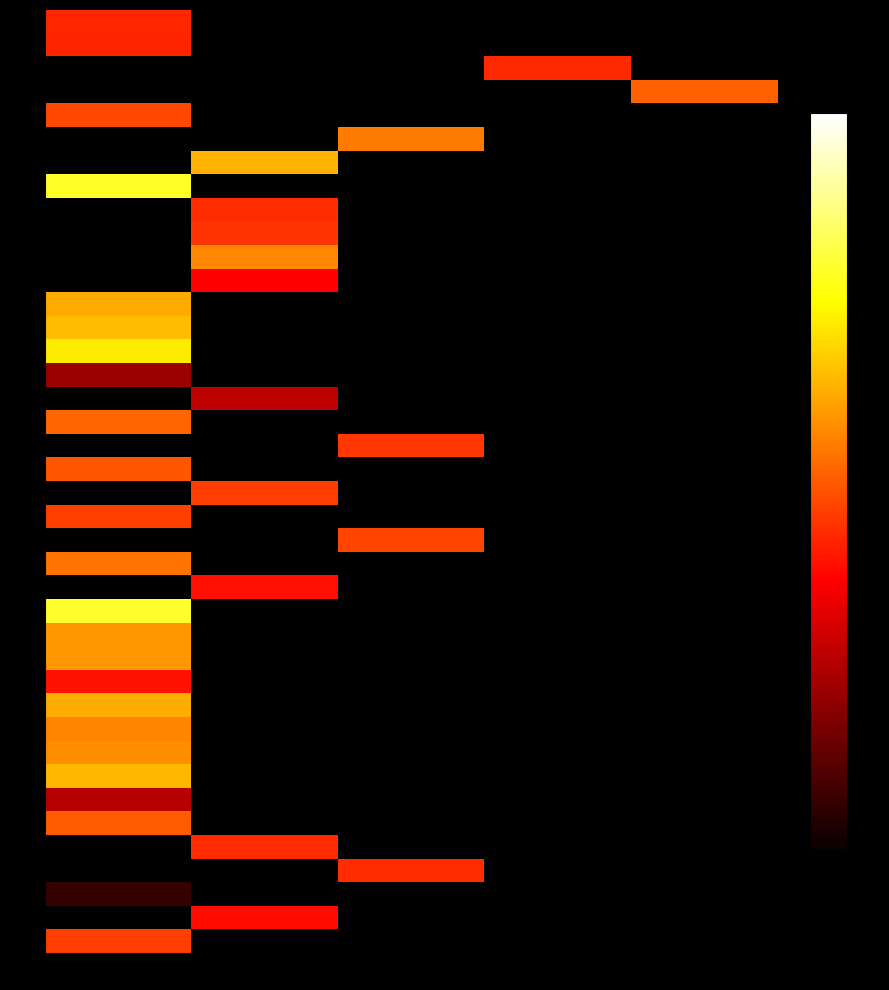

What is the minimum value shown in the chart?

0.7